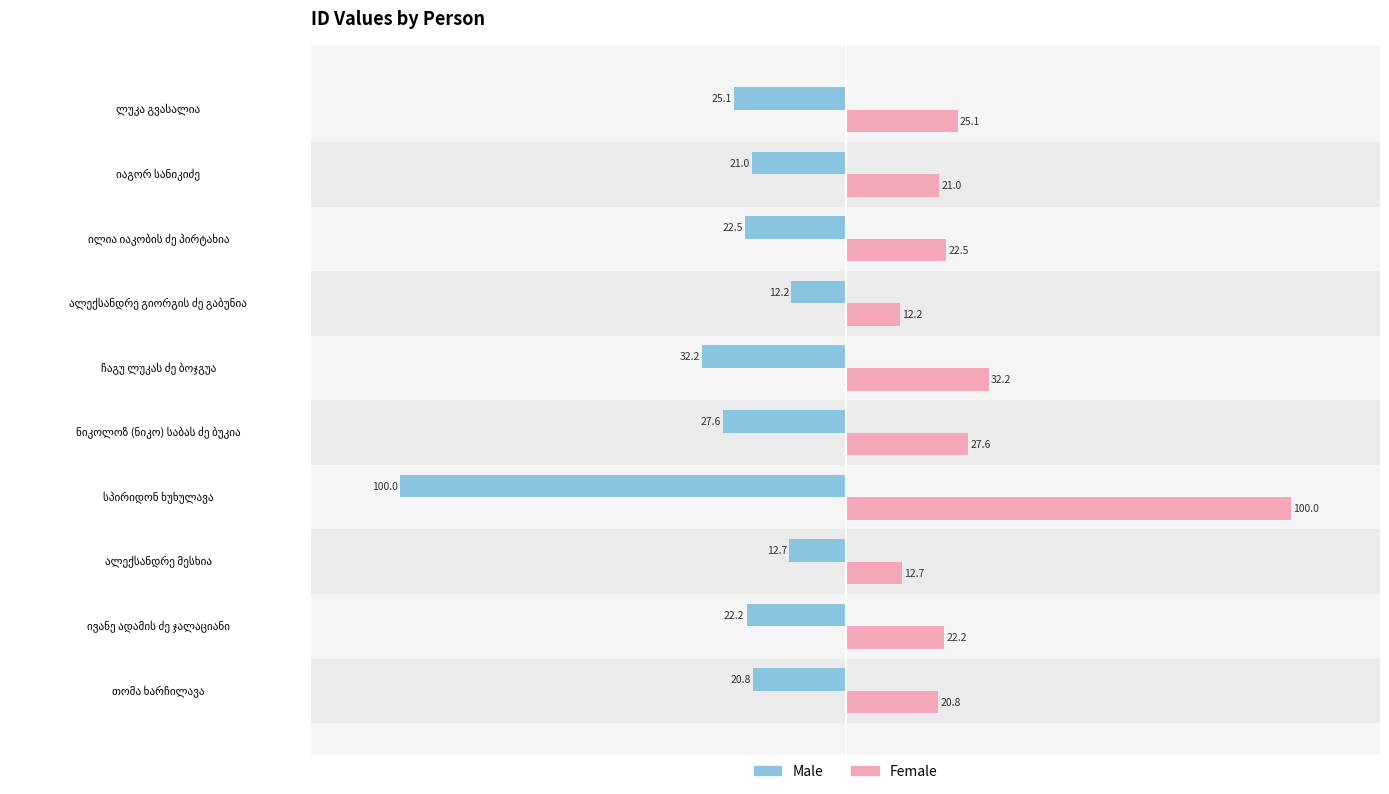

What is the greatest value displayed?

100.0